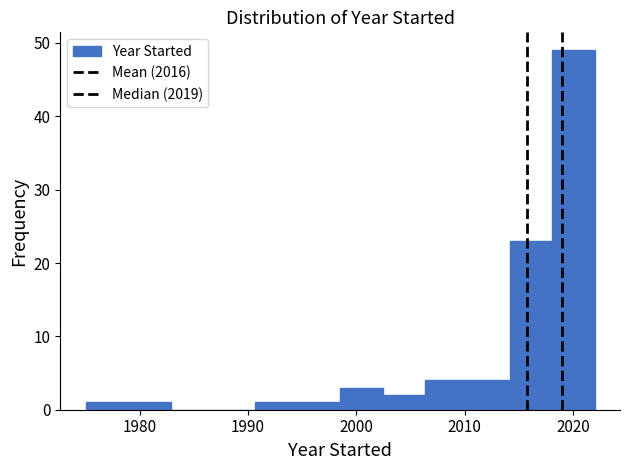

Around what value on the x-axis is the tallest bar? Give the approximate position of its centre, as read against the axis.

2020